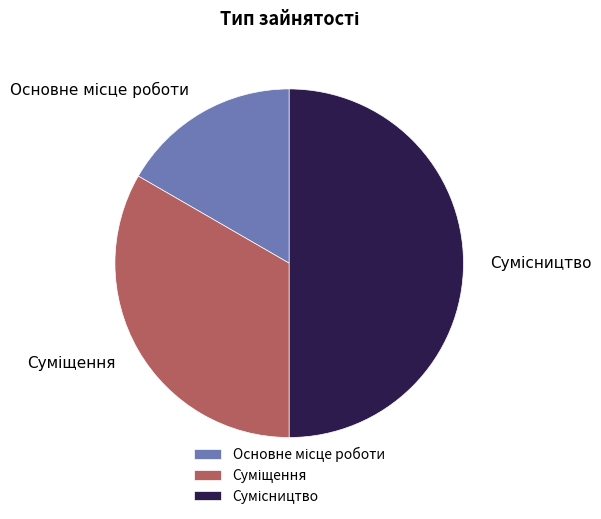

Count the number of slices in the pie.

3